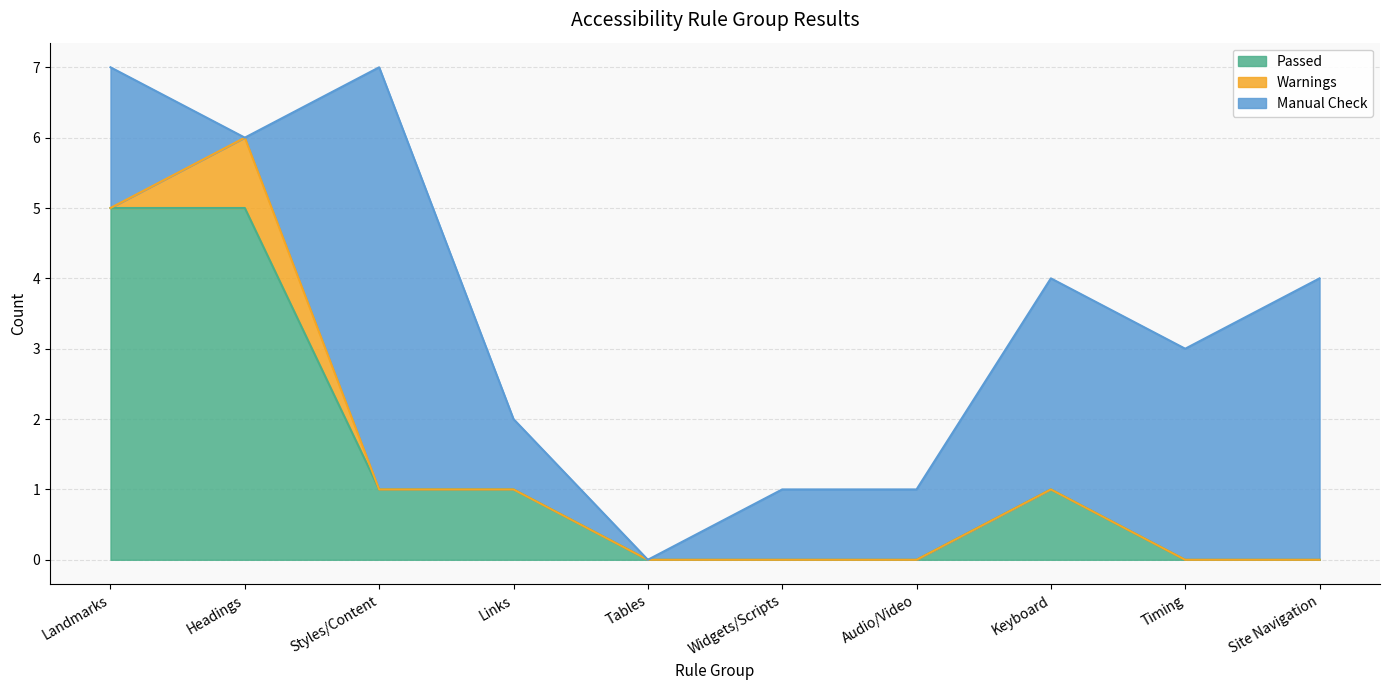

How many lines are shown in the chart?

3